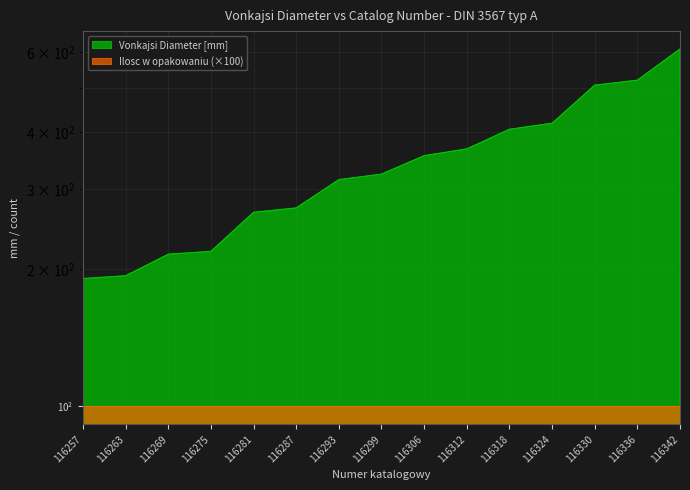

How many data points are above 323?

8